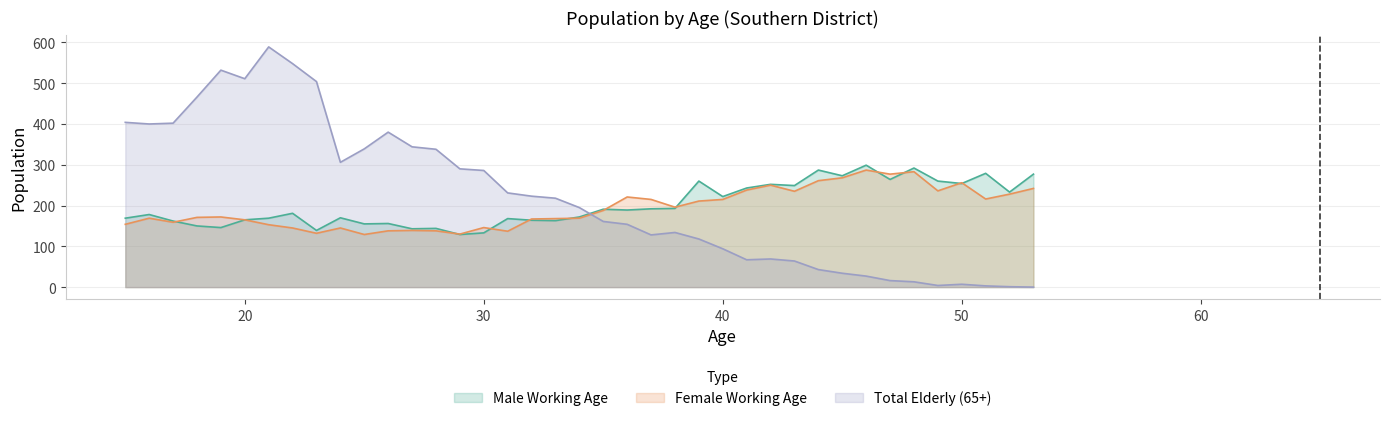

At which label does male_working first exceed 181?

35